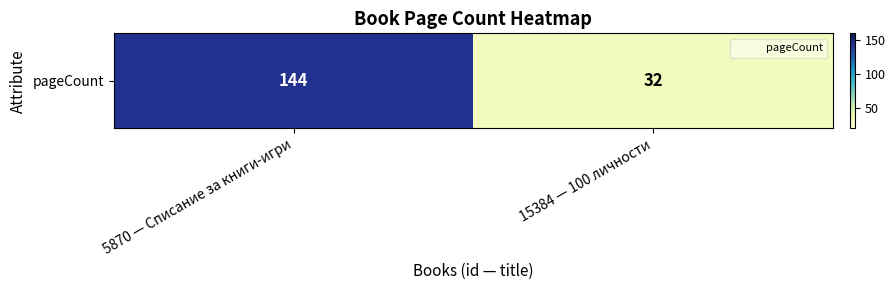

Reading right to left, what are all the values shown in this chart?

15384 — 100 личности=32	5870 — Списание за книги-игри=144